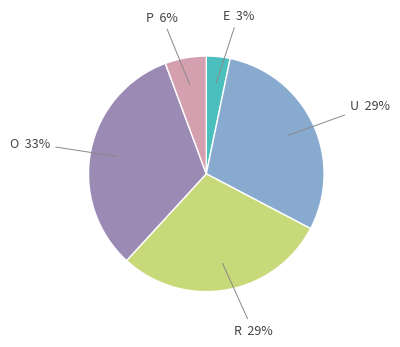

Does any single category account for the majority?

No